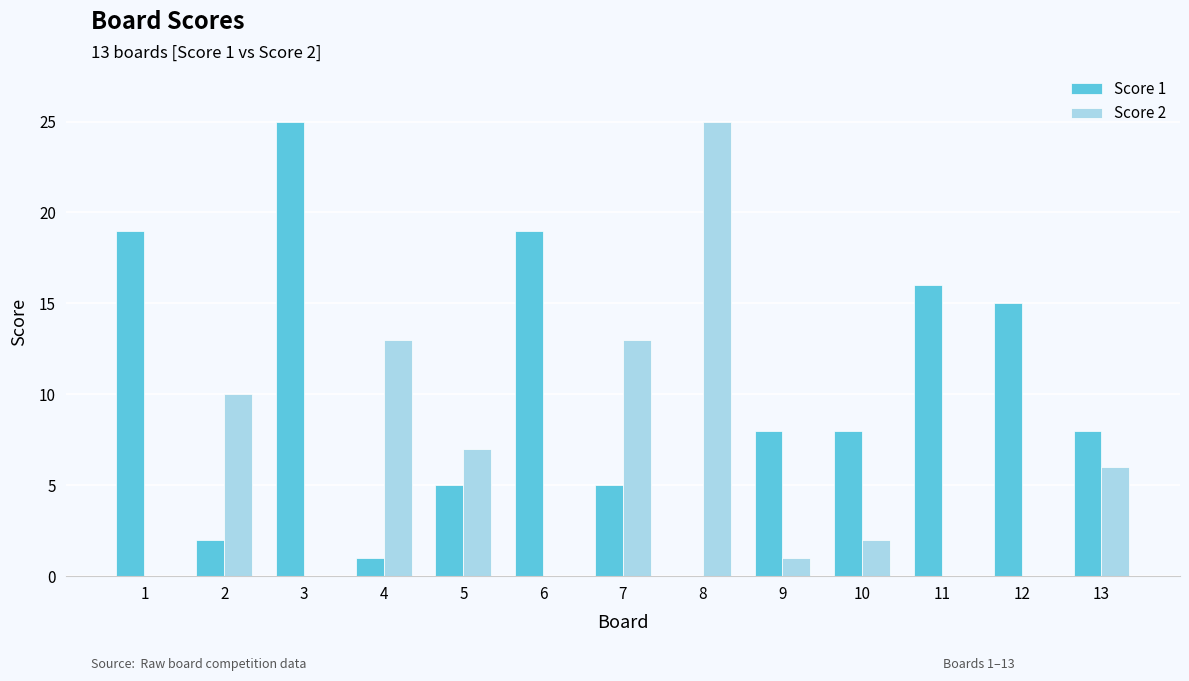

Is the value of Score 2 at 10 greater than the value of Score 1 at 1?

No